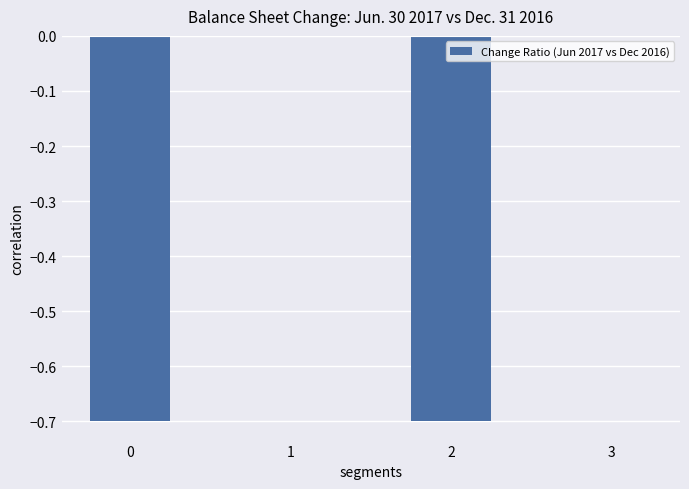

True or false: the data shows -0.7 at 0.

True